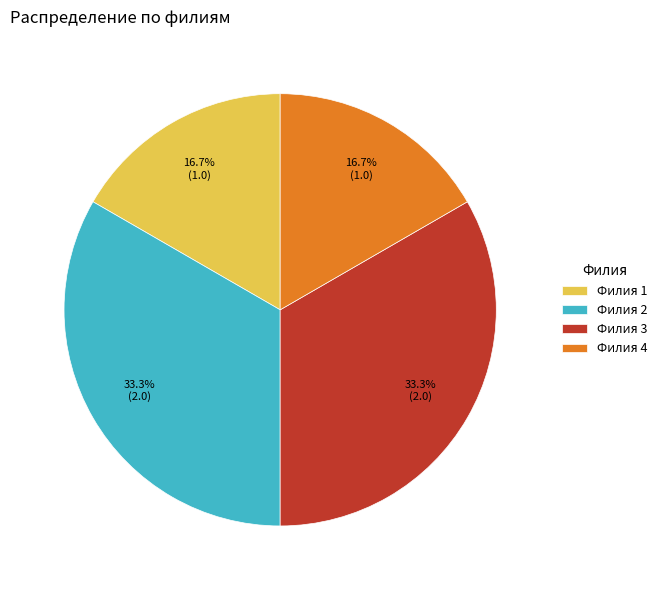

What portion of the pie excludes Филия 3?

66.7%